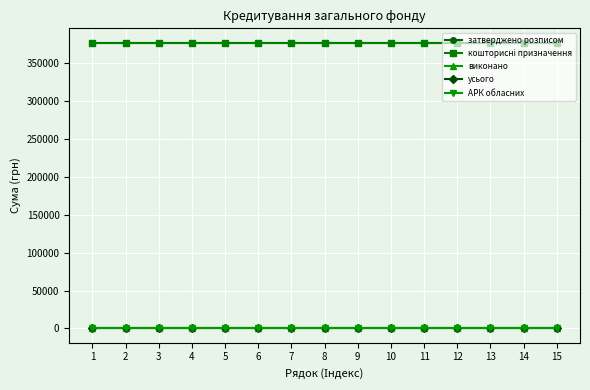

The АРК обласних series shows 0 at 8. True or false?

True